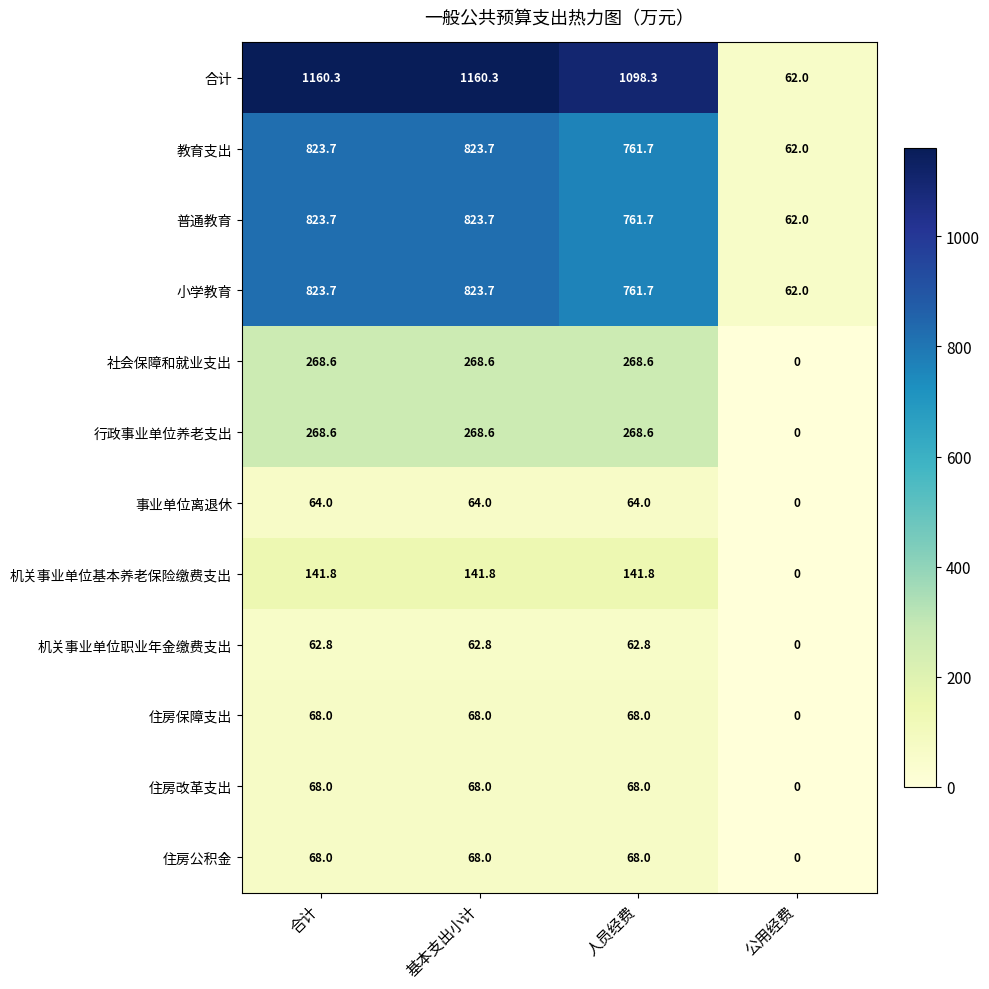

Is it true that 住房公积金 equals 95.1 at 合计?

False